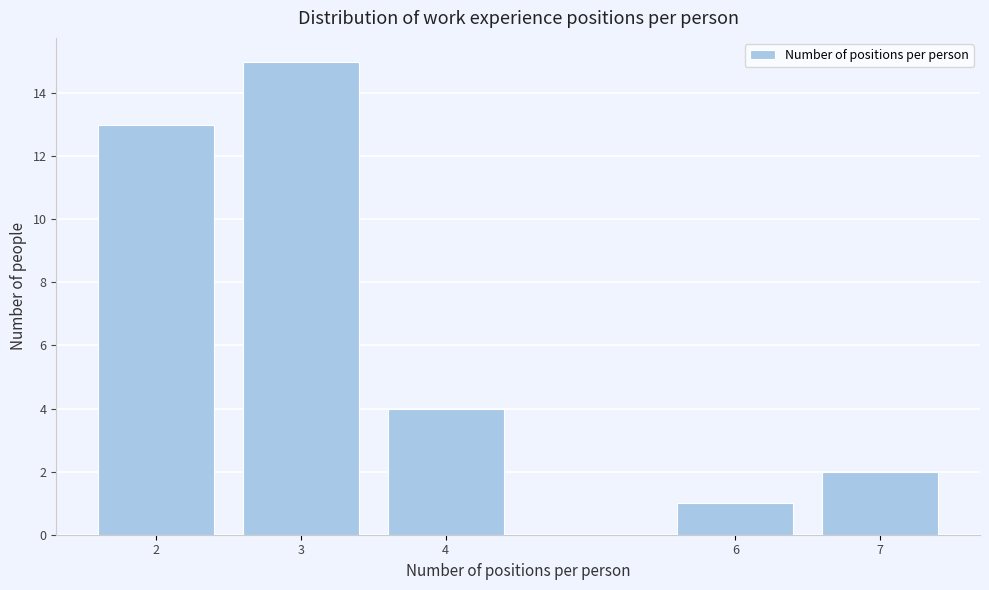

Reading right to left, list all the values displayed in this chart.

7=2	6=1	4=4	3=15	2=13